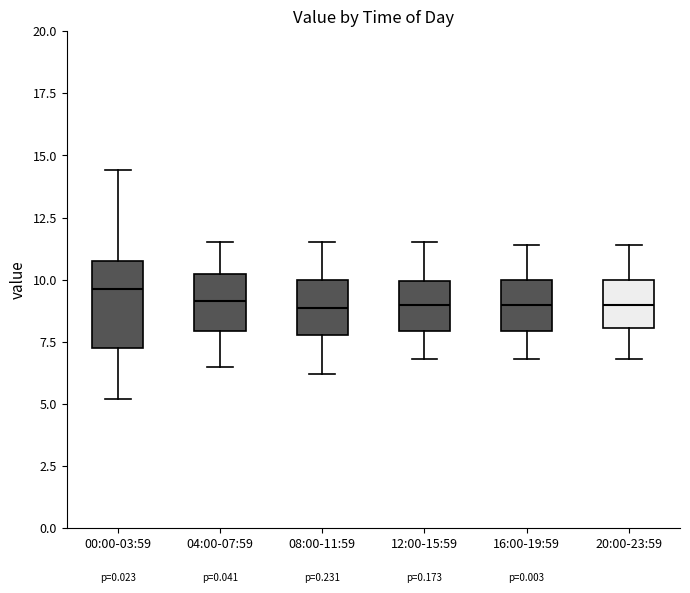

Reading left to right, transcribe this box plot: for each box, give where its median line is, the range the box spans, and where its two whiskers end, as read against the y-axis. The values are not printed on the chart, so give them approximately, as read against the axis.

00:00-03:59: median 9.5, box 7.0 to 11.0, whiskers 5.0 to 14.5
04:00-07:59: median 9.0, box 8.0 to 10.0, whiskers 6.5 to 11.5
08:00-11:59: median 9.0, box 8.0 to 10.0, whiskers 6.0 to 11.5
12:00-15:59: median 9.0, box 8.0 to 10.0, whiskers 7.0 to 11.5
16:00-19:59: median 9.0, box 8.0 to 10.0, whiskers 7.0 to 11.5
20:00-23:59: median 9.0, box 8.0 to 10.0, whiskers 7.0 to 11.5